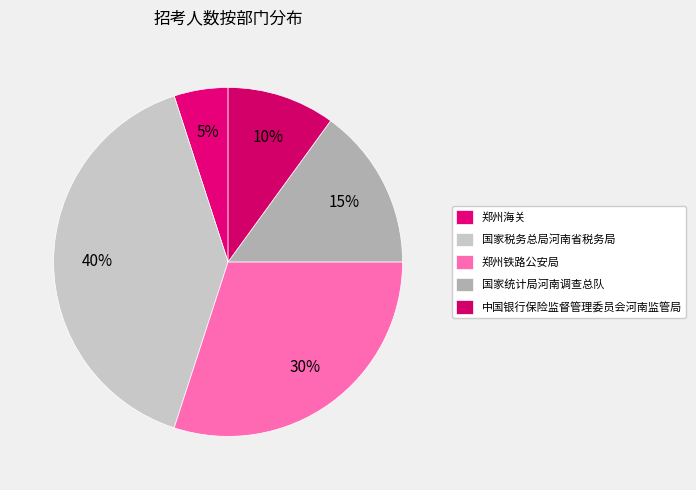

How many segments does this pie chart have?

5